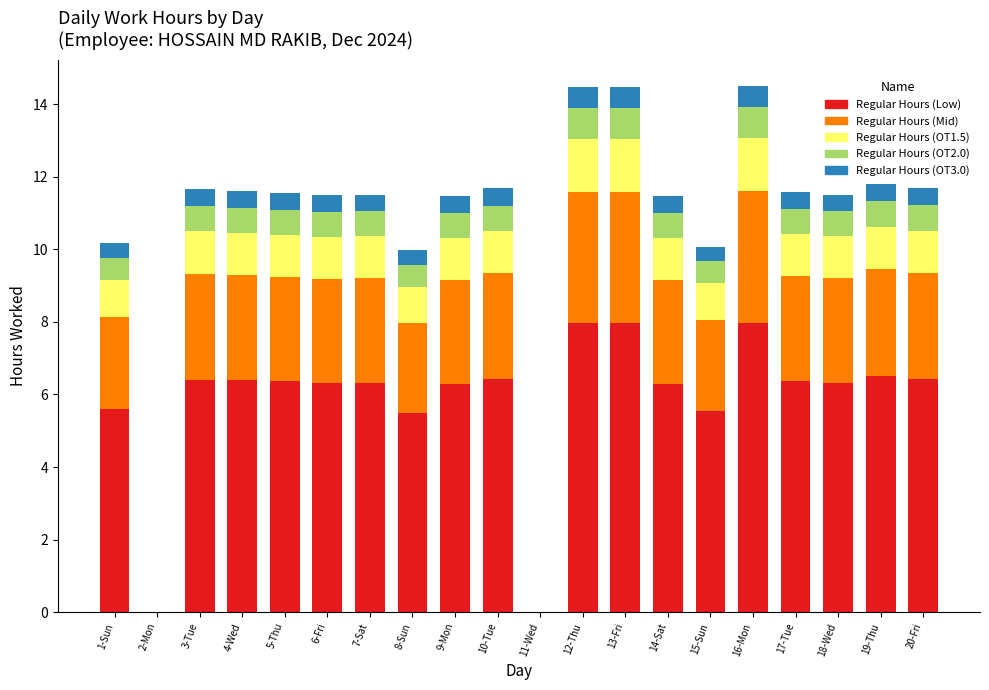

What is the total value across all series at 8-Sun?

10.0